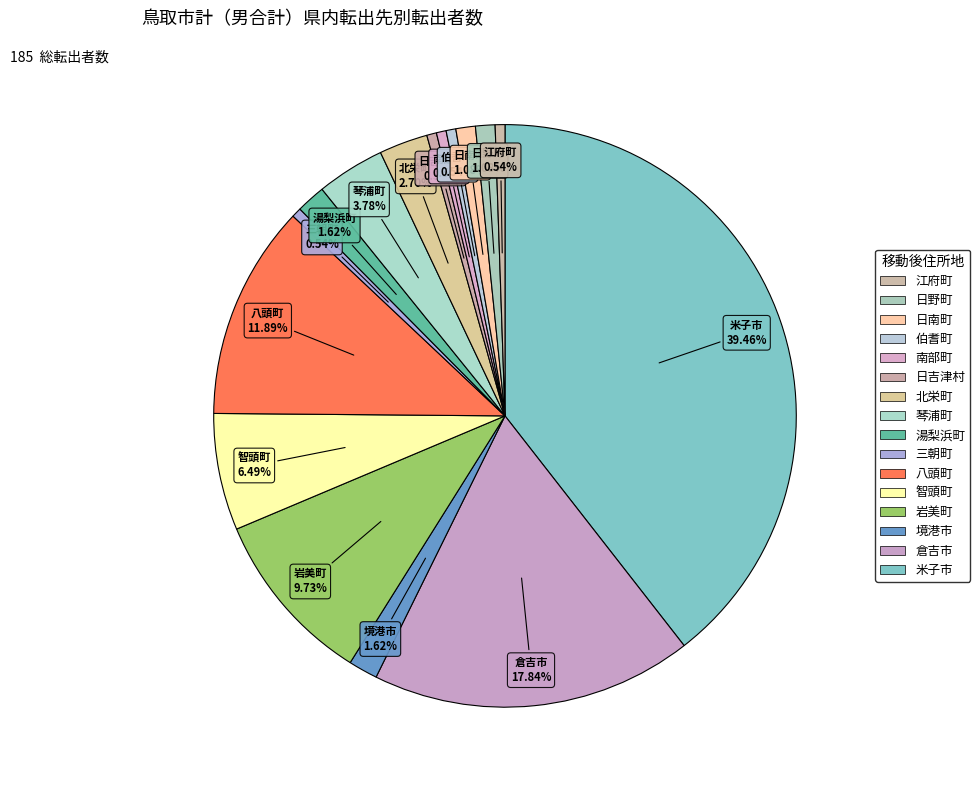

Does any single category account for the majority?

No